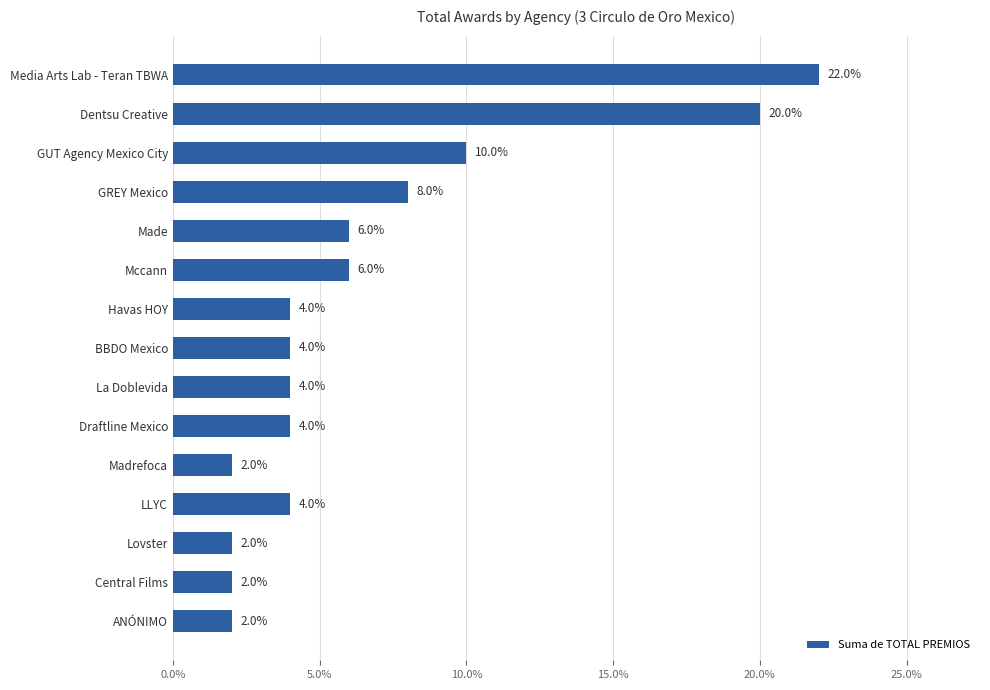

Reading top to bottom, what are all the values shown in this chart?

Media Arts Lab - Teran TBWA=22	Dentsu Creative=20	GUT Agency Mexico City=10	GREY Mexico=8	Made=6	Mccann=6	Havas HOY=4	BBDO Mexico=4	La Doblevida=4	Draftline Mexico=4	Madrefoca=2	LLYC=4	Lovster=2	Central Films=2	ANÓNIMO=2